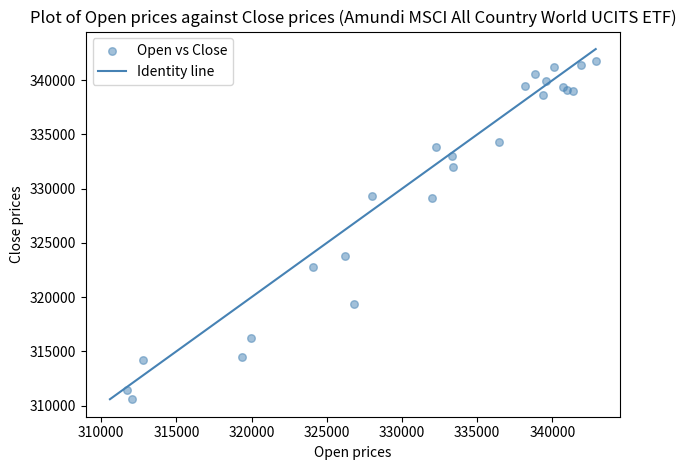

What Y value in the scatter plot is closest to 326201?

323816